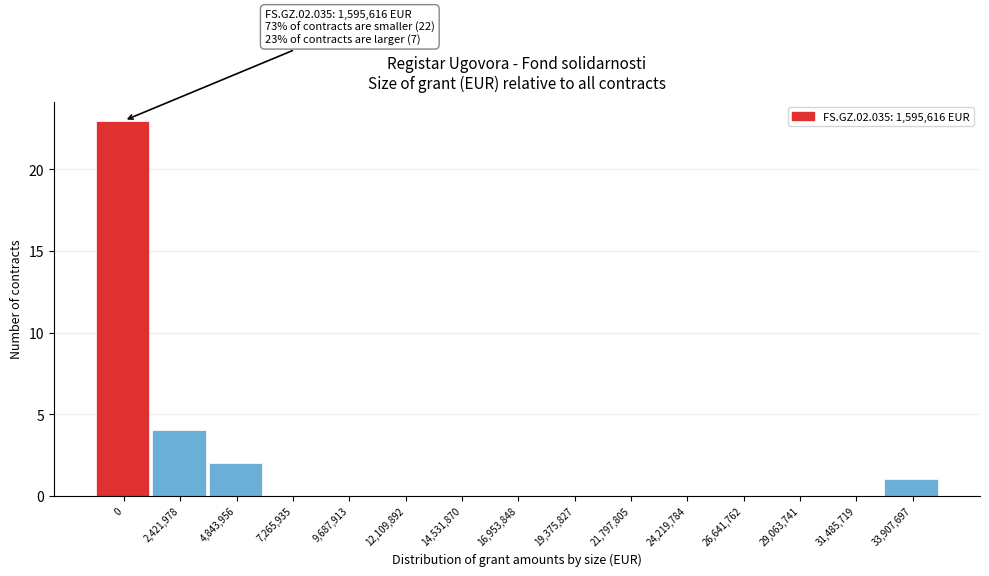

Reading left to right, extract all data points from this chart.

0=23	2,421,978=4	4,843,956=2	7,265,935=0	9,687,913=0	12,109,892=0	14,531,870=0	16,953,848=0	19,375,827=0	21,797,805=0	24,219,784=0	26,641,762=0	29,063,741=0	31,485,719=0	33,907,697=1